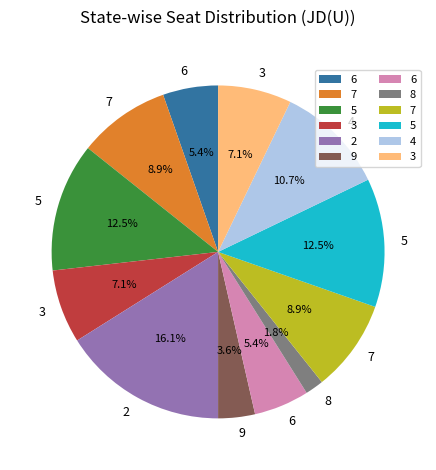

How many segments does this pie chart have?

12